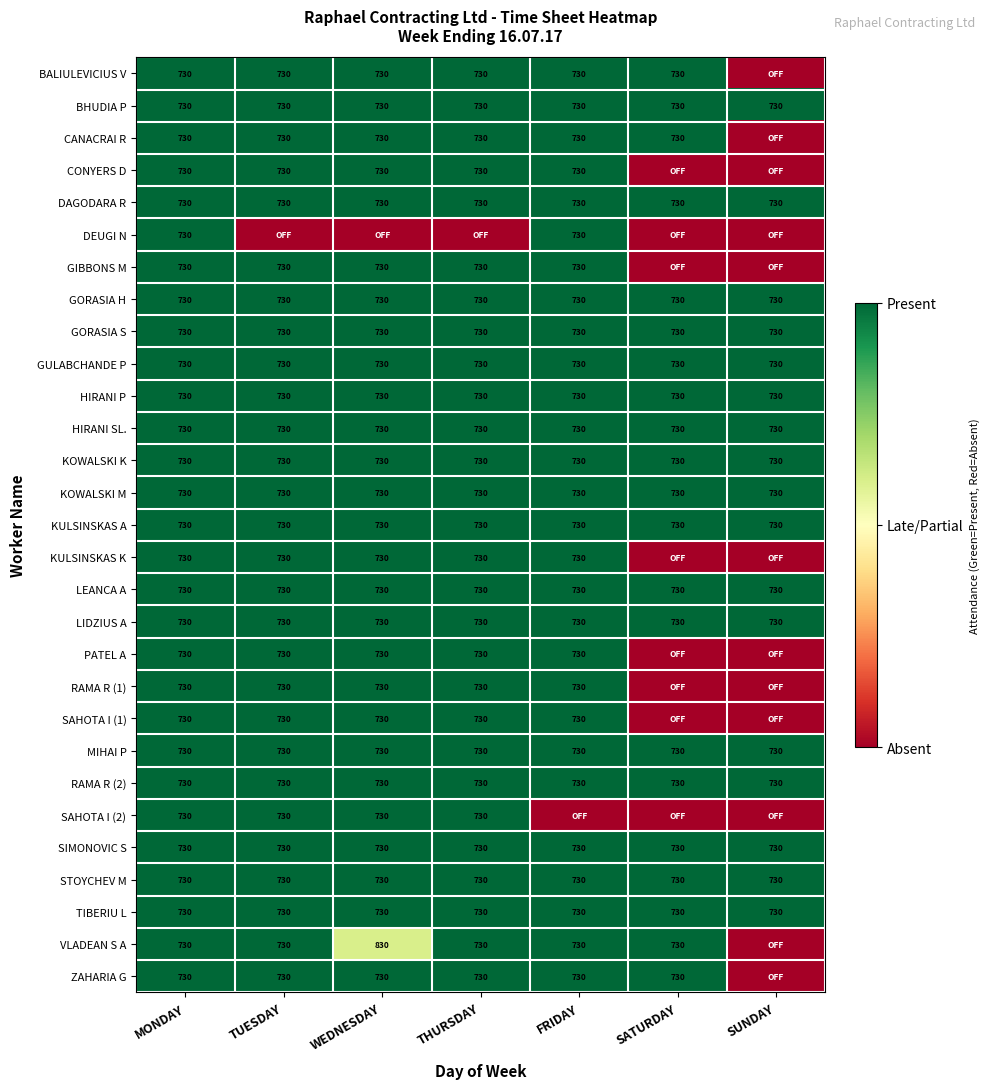

Between FRIDAY and SUNDAY, which is larger?

FRIDAY